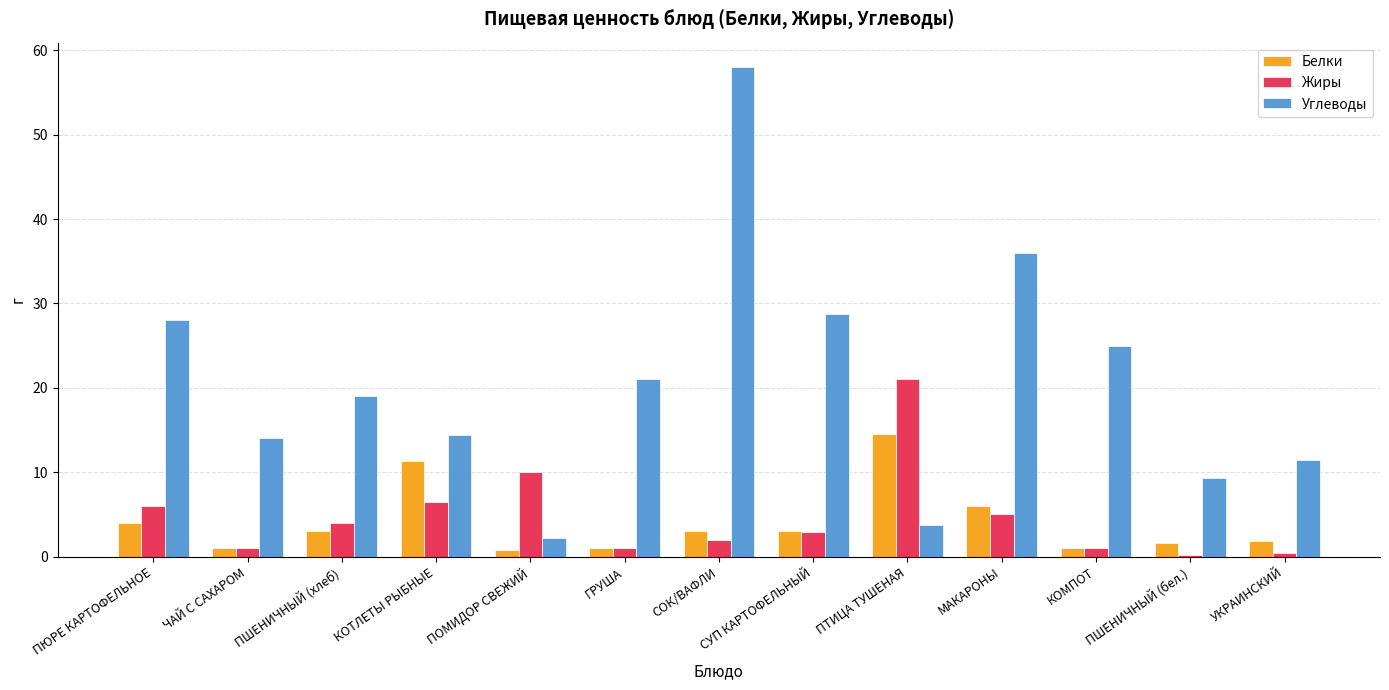

Where is Углеводы nearest to the value 30?

СУП КАРТОФЕЛЬНЫЙ